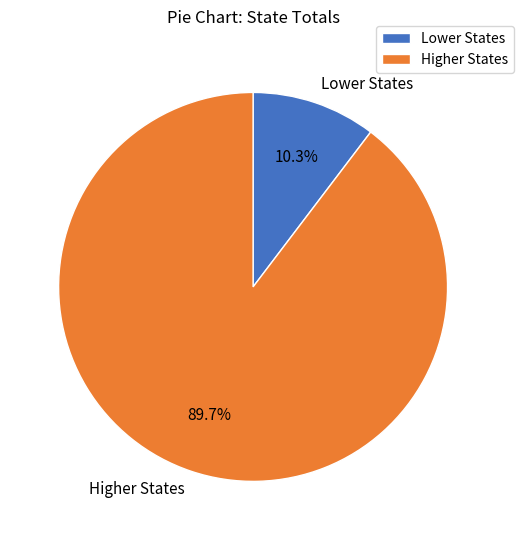

How many segments does this pie chart have?

2